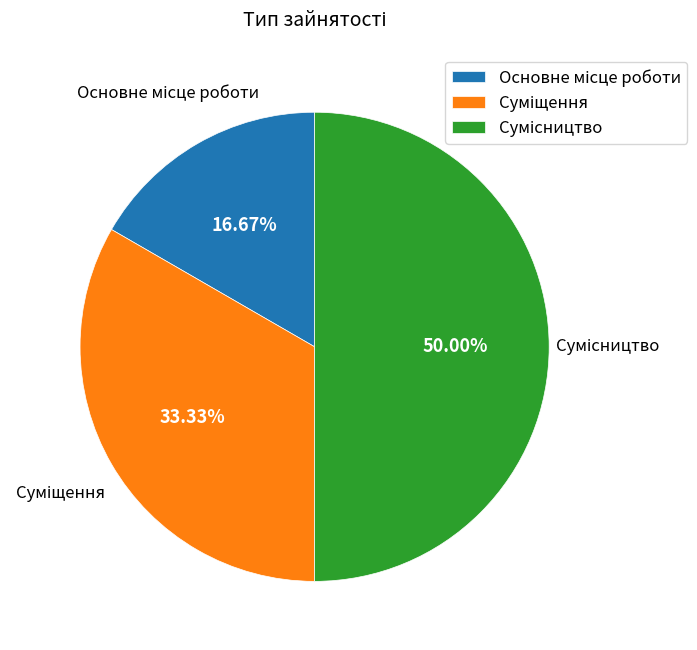

True or false: Сумісництво accounts for 59% of the total.

False